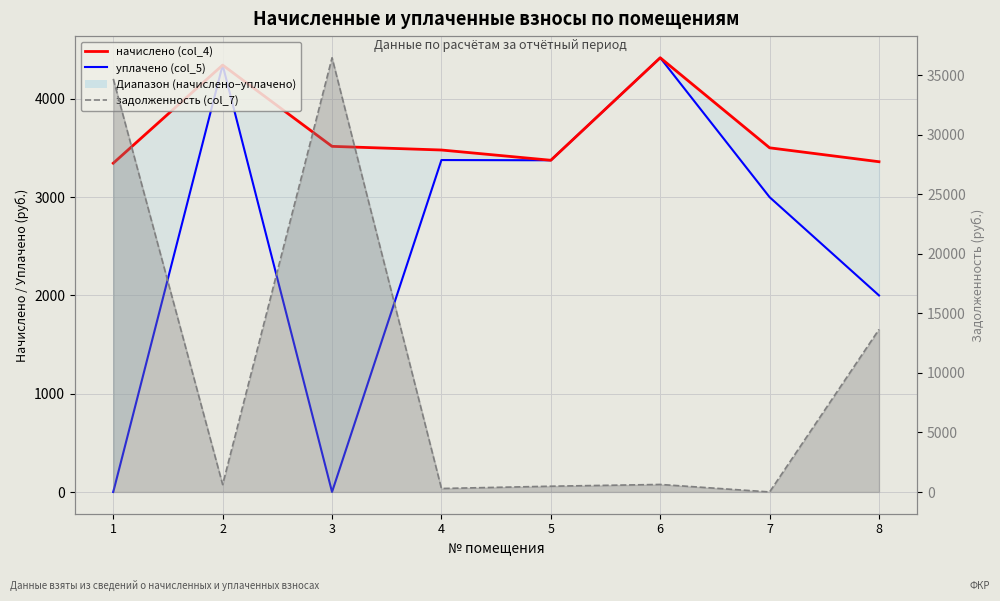

What is the value of the начислено (col_4) point at the 2nd from the left?

4344.5